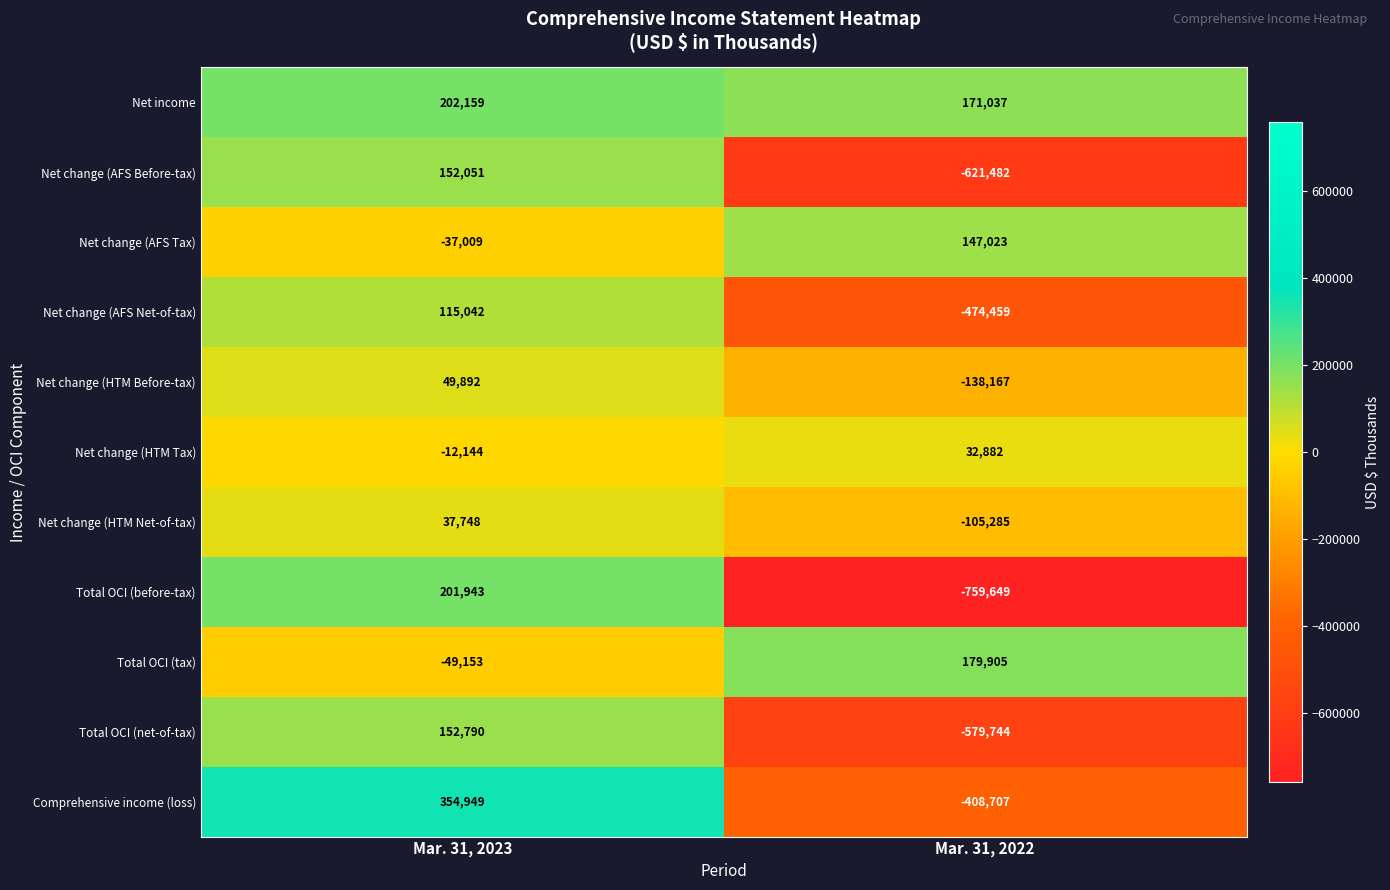

Which category has the highest value across all series?

Mar. 31, 2023